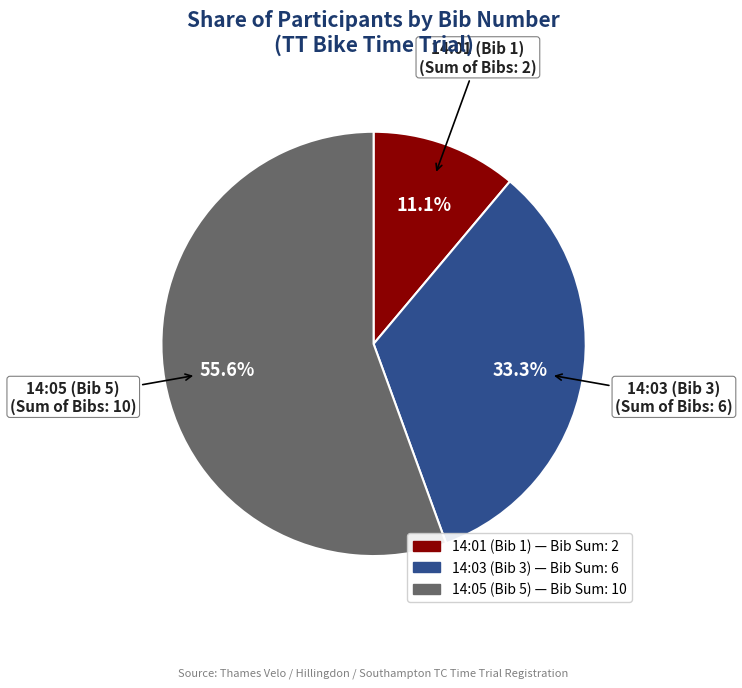

Is there a majority slice in this chart?

Yes